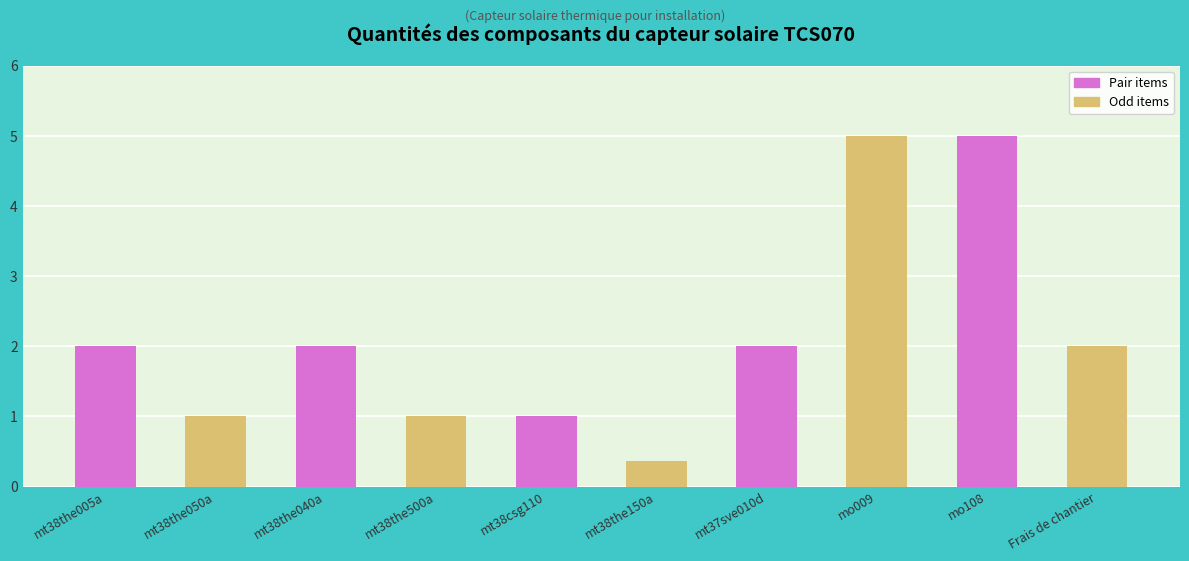

What is the average value?

2.1